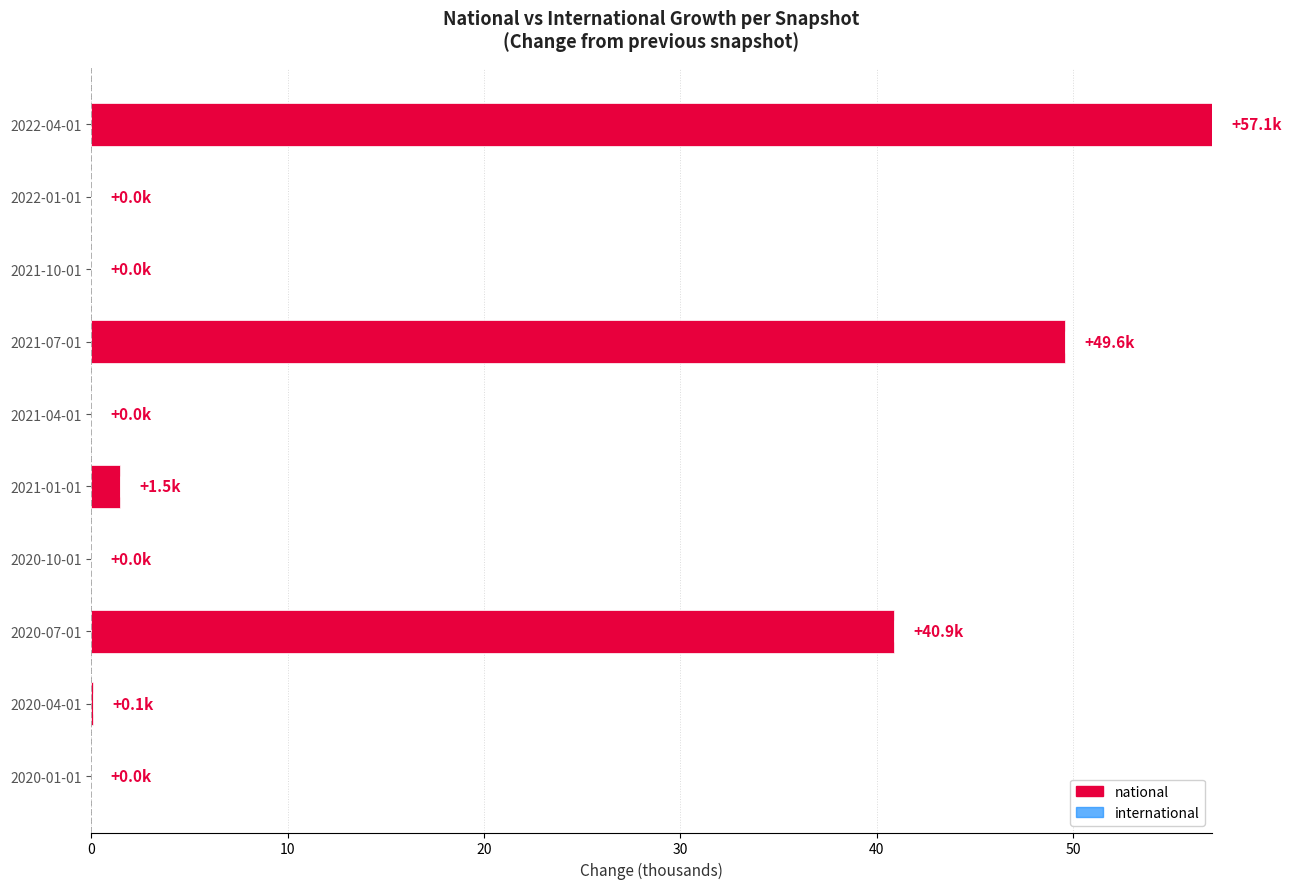

What is the maximum value shown in the chart?

57.1